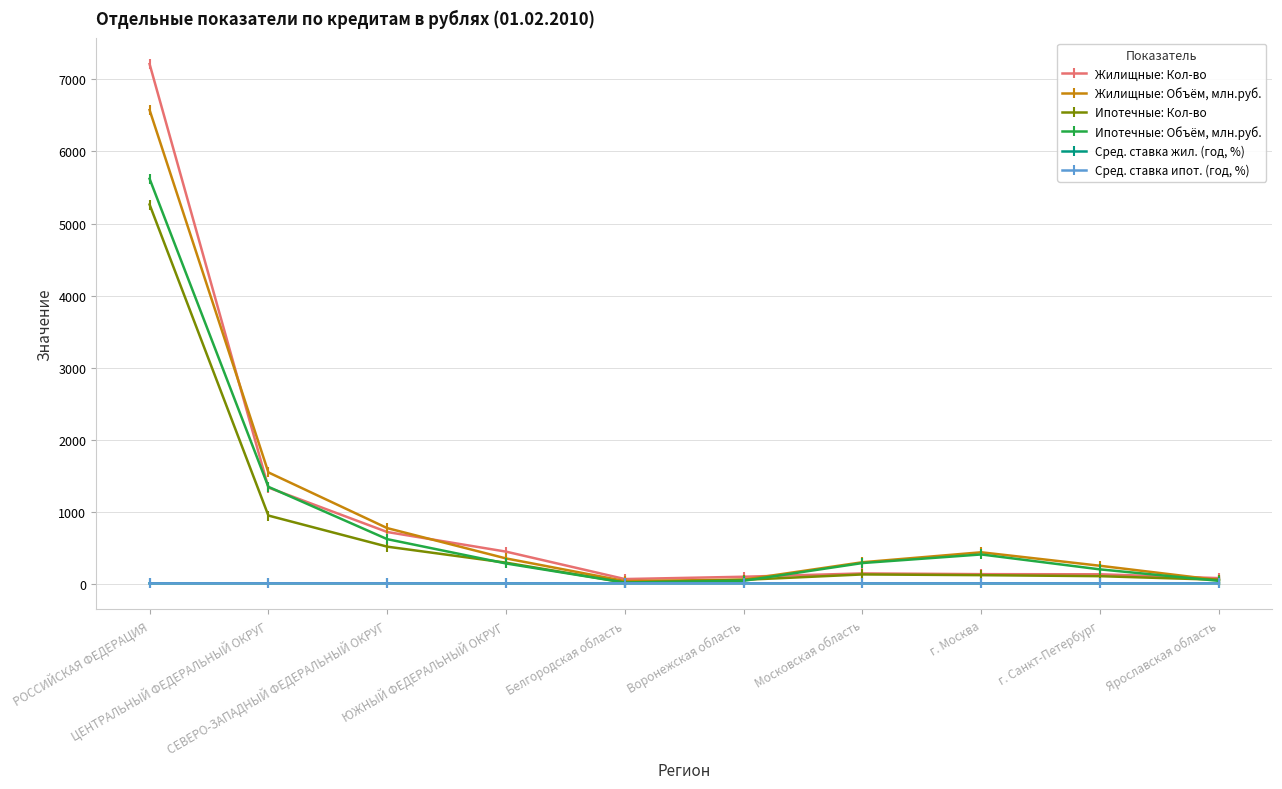

In Ипотечные: Объём, млн.руб., how many points are lower than both neighbors (excluding endpoints)?

1